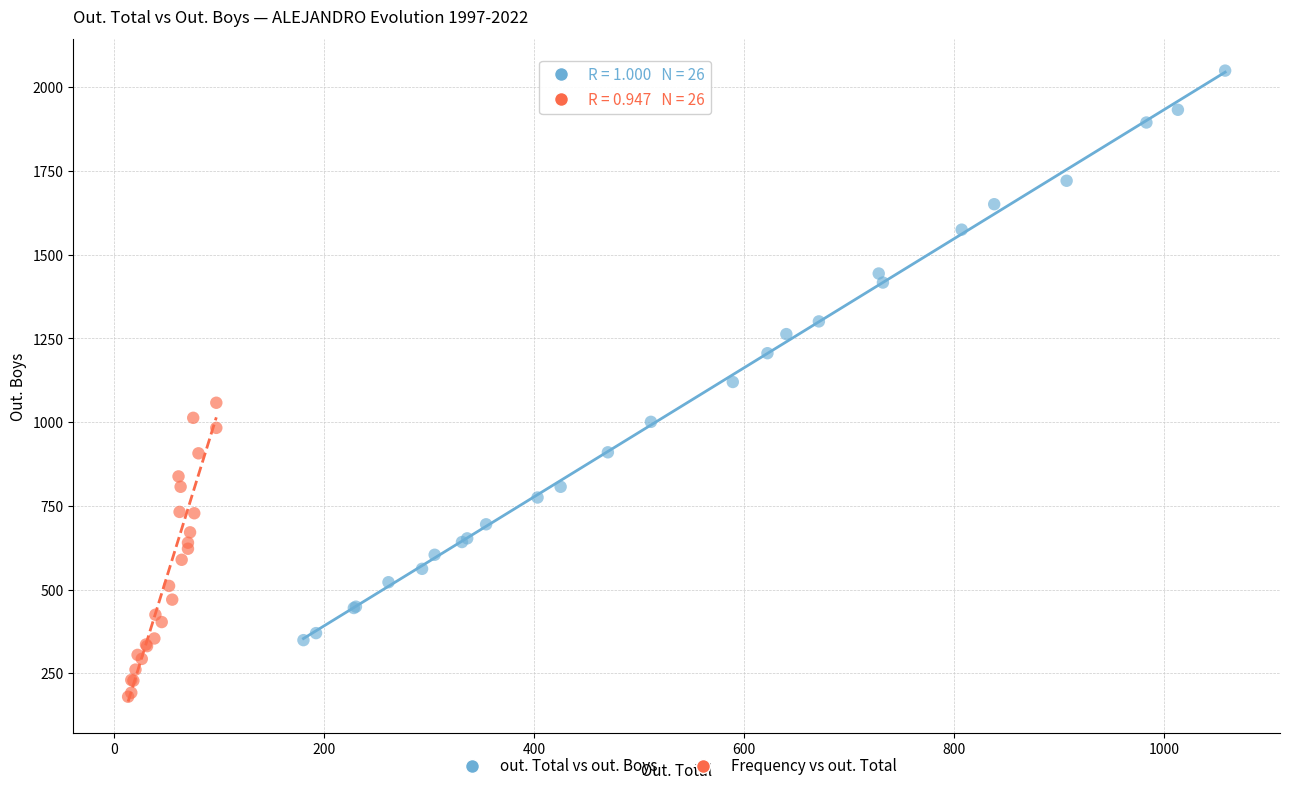

Which series has the widest spread of Y values?

out. Total vs out. Boys